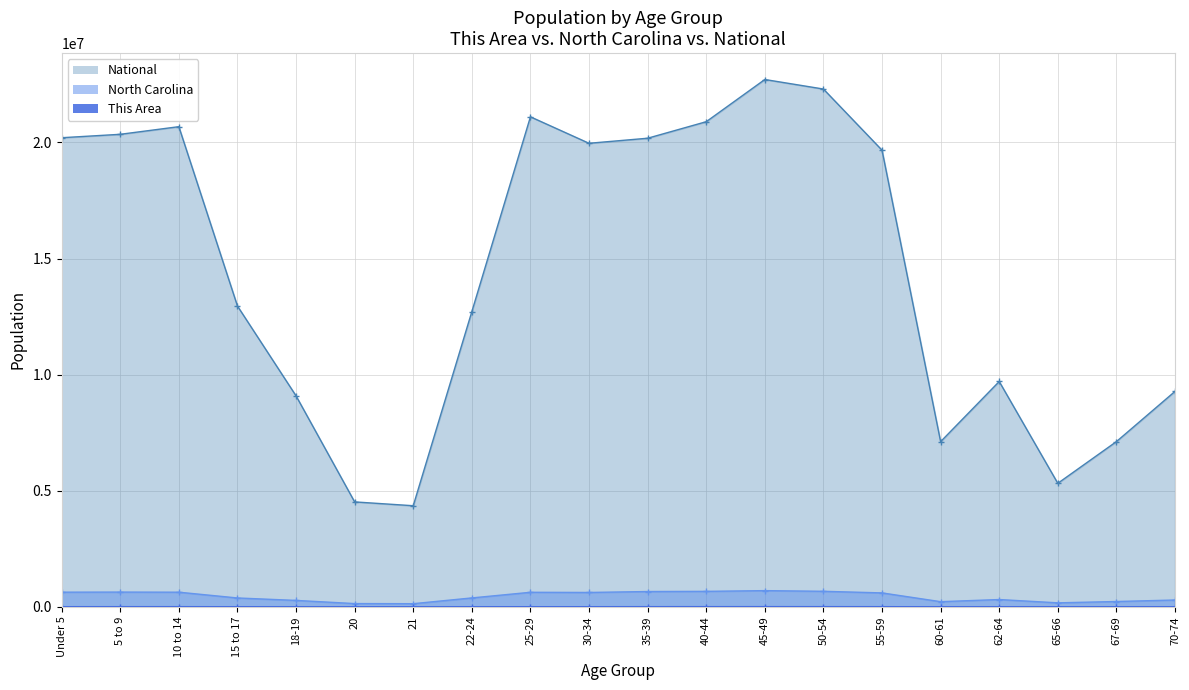

Which series has the largest total across all categories?

National